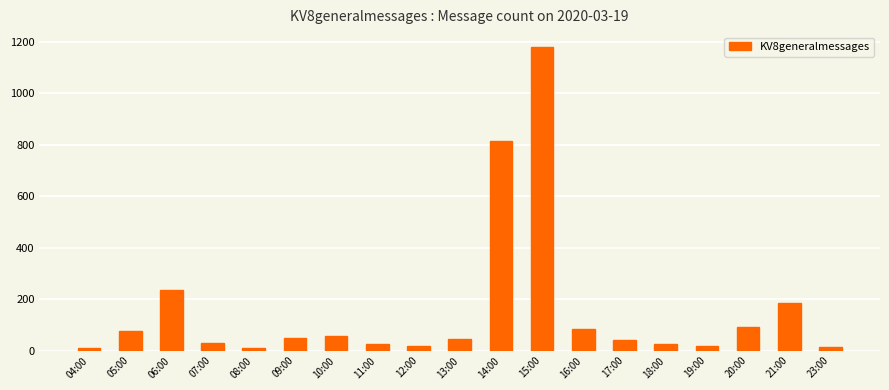

Where is the data nearest to the value 594?

14:00